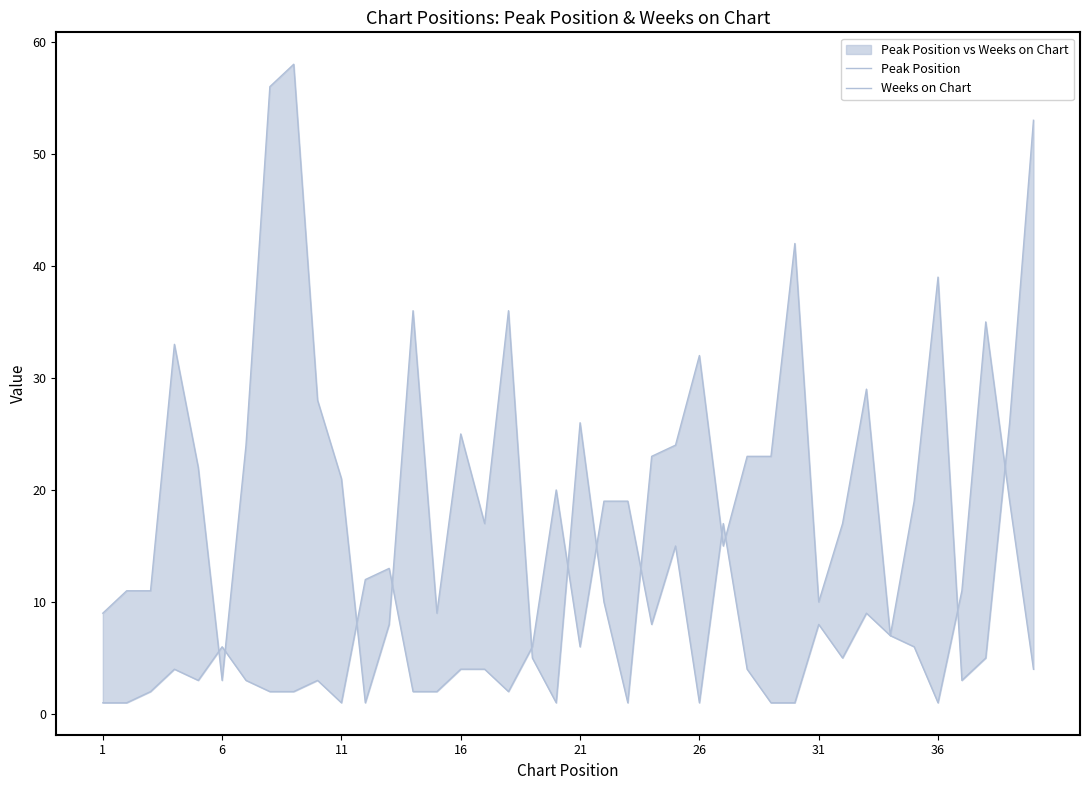

What is the sum of all Weeks on Chart values?

841